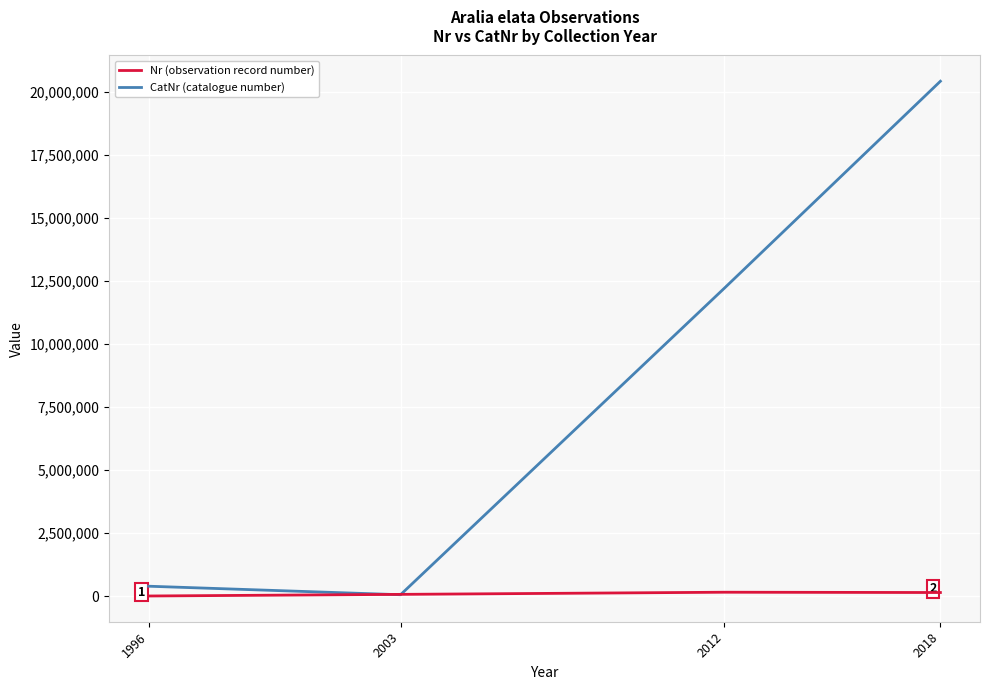

Between 2003 and 2012, which series saw the biggest shift?

CatNr (catalogue number)